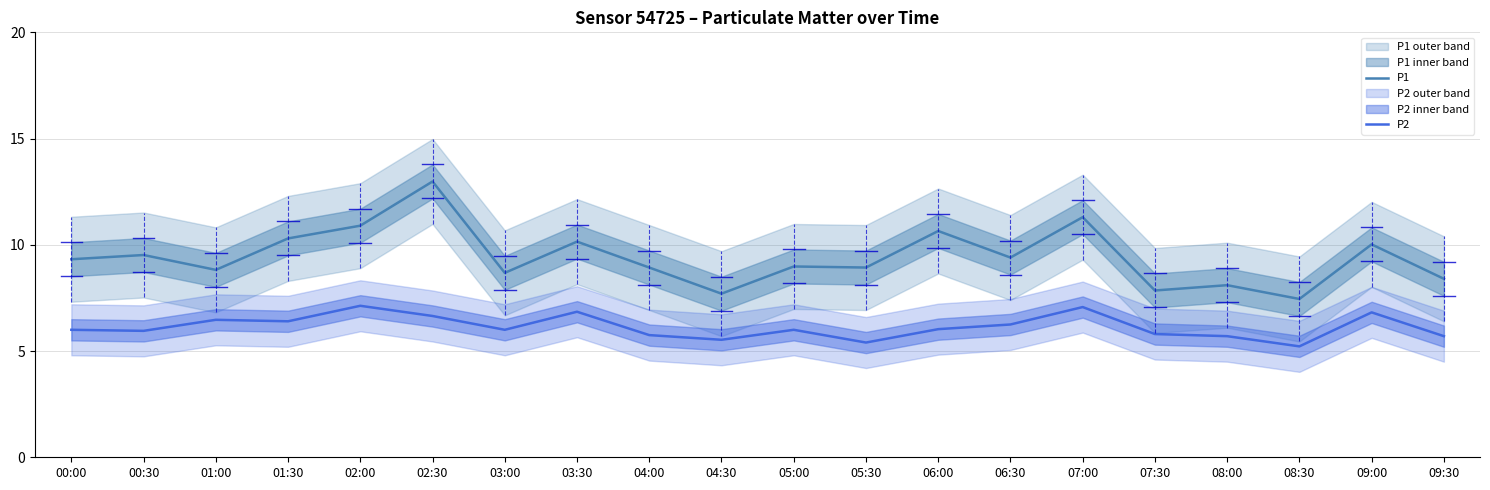

Which series has the widest spread of values?

P1